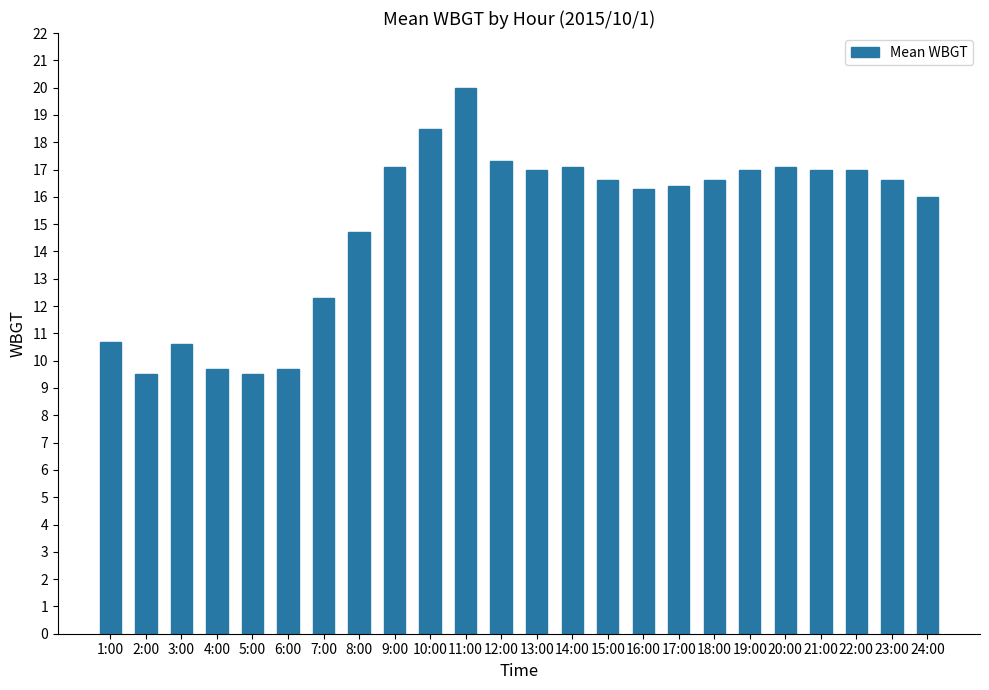

What is the difference between the second highest and second lowest values?

9.0